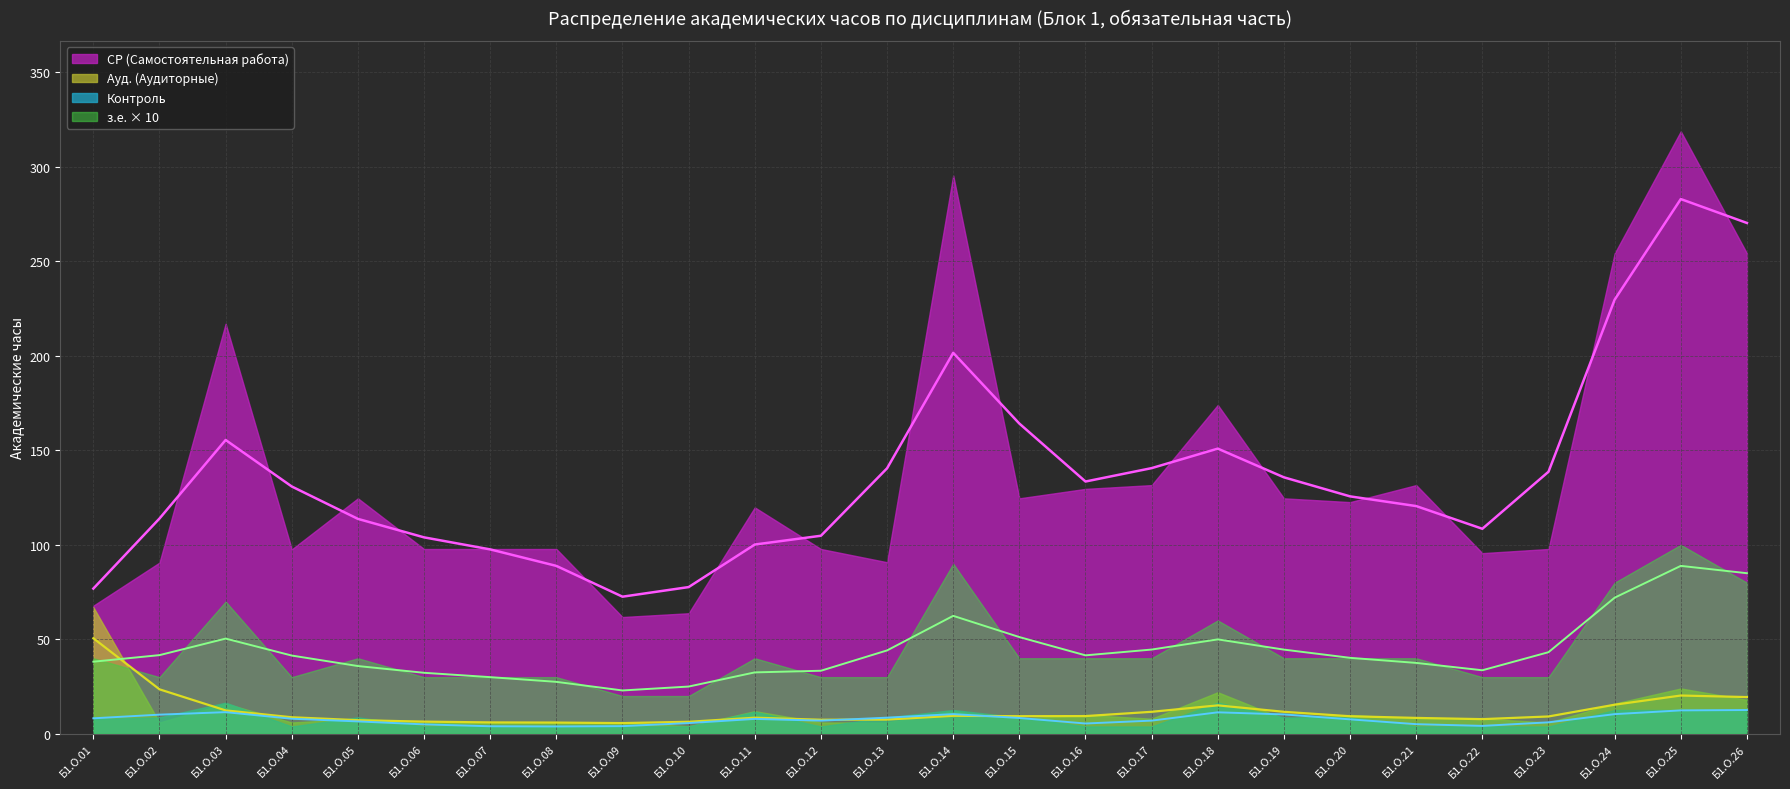

Which category has the highest value across all series?

Б1.О.25